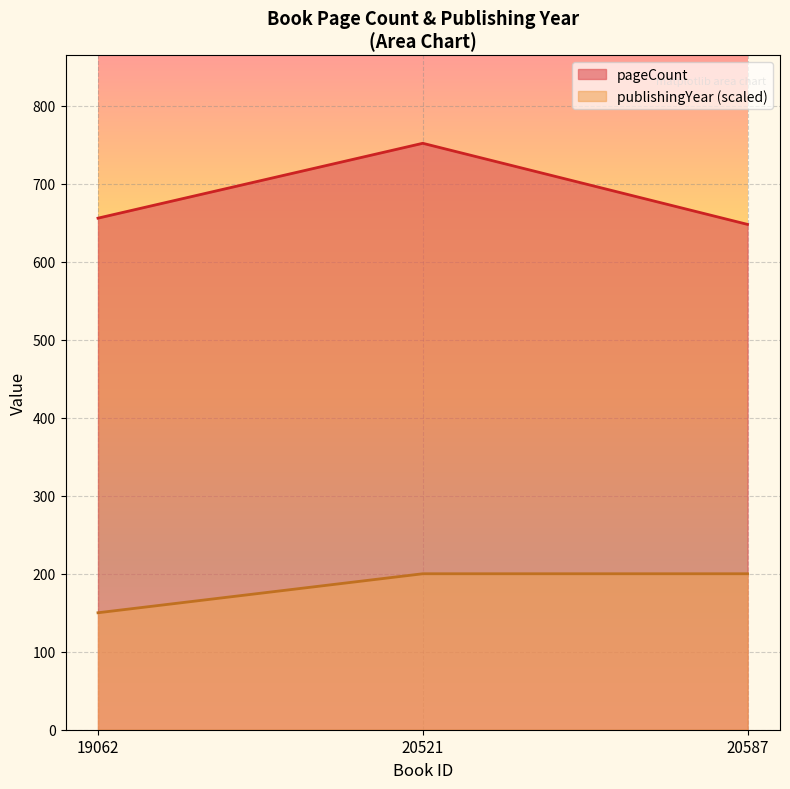

At which category is the sum across all series the highest?

20521